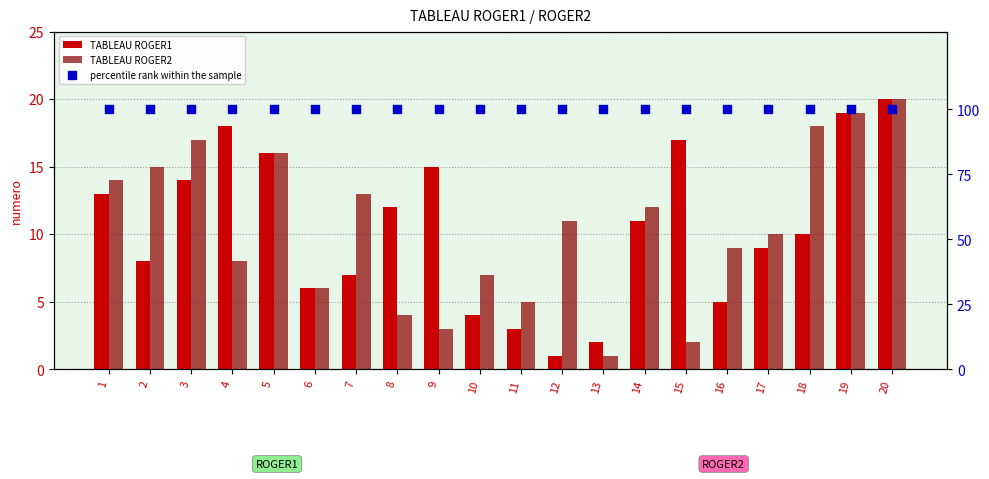

What is the total value across all series at 19?

138